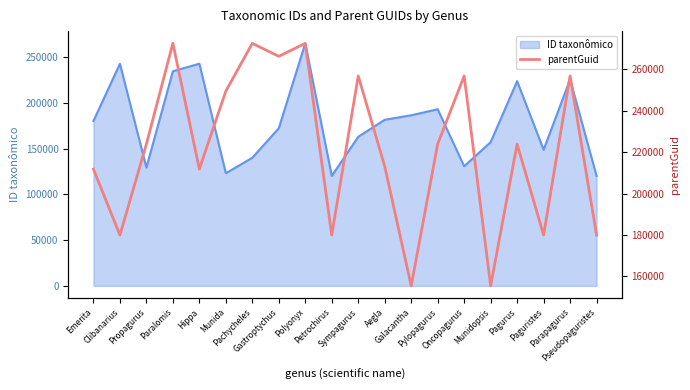

How many categories are shown in the chart?

20